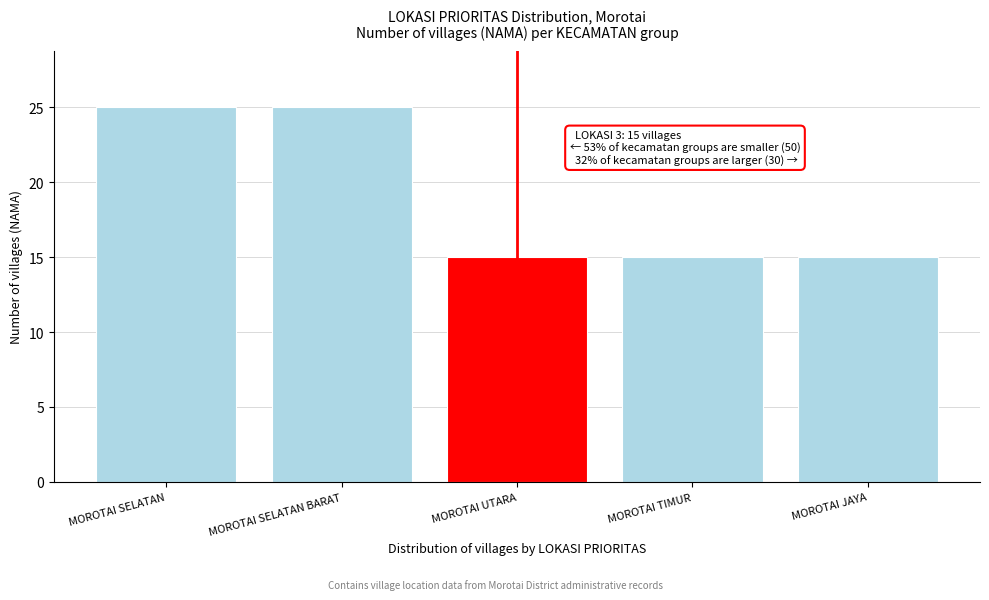

Reading left to right, what are all the values shown in this chart?

25	25	15	15	15